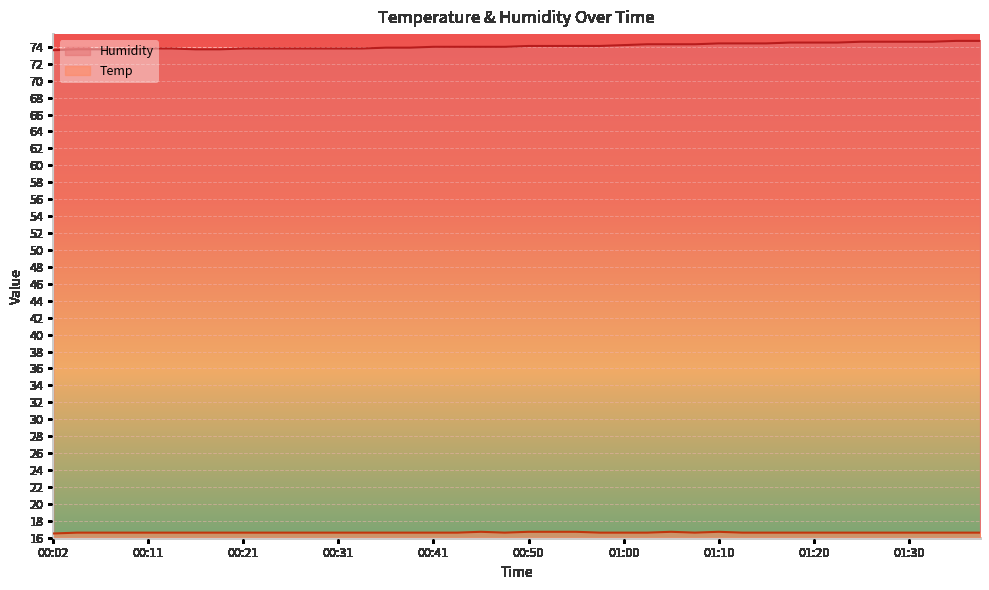

What is the difference between the highest and lowest values at 00:21?

57.2